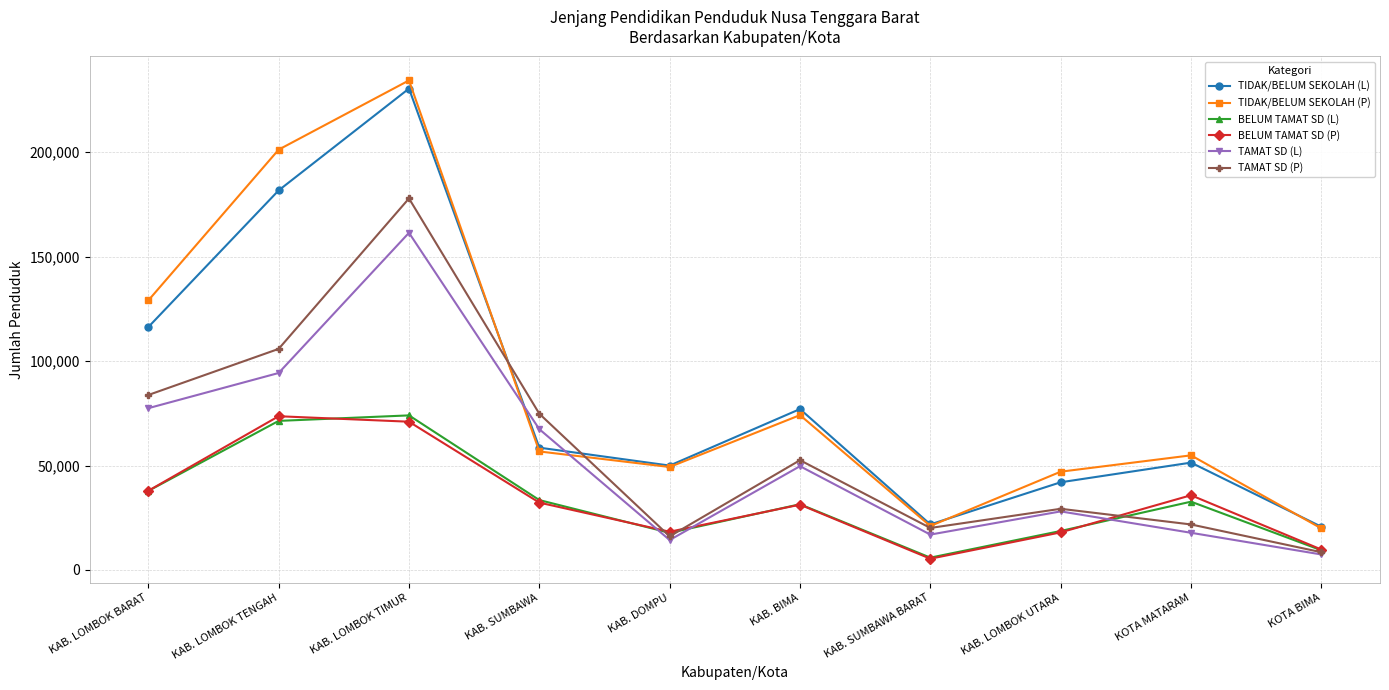

Between KAB. LOMBOK BARAT and KOTA BIMA, which series saw the biggest shift?

TIDAK/BELUM SEKOLAH (P)